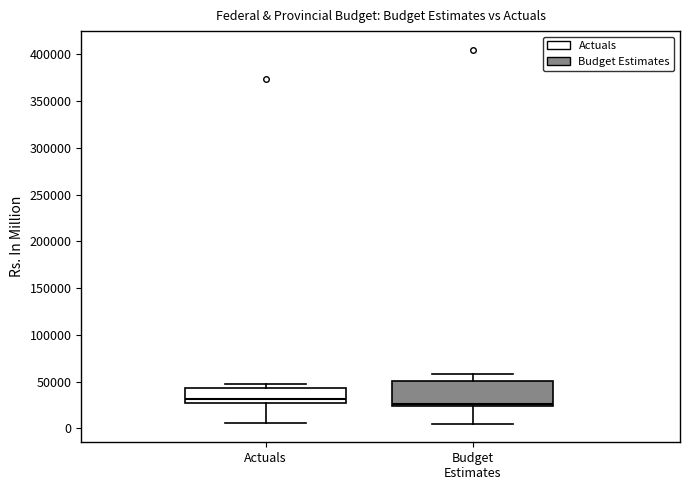

Comparing the boxes themselves (not the whiskers), which one is the tallest?

Budget Estimates